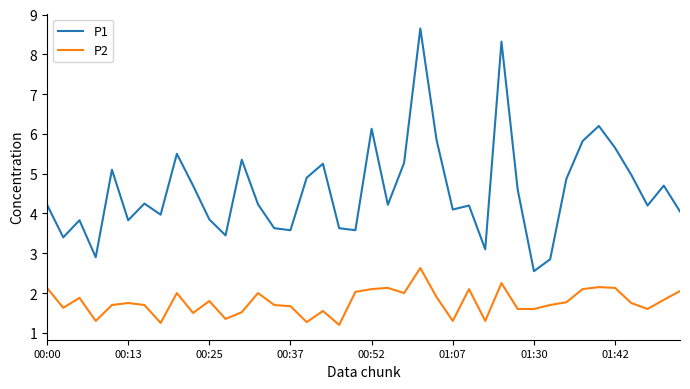

What is the difference between the maximum and minimum values in the P2 series?

1.4